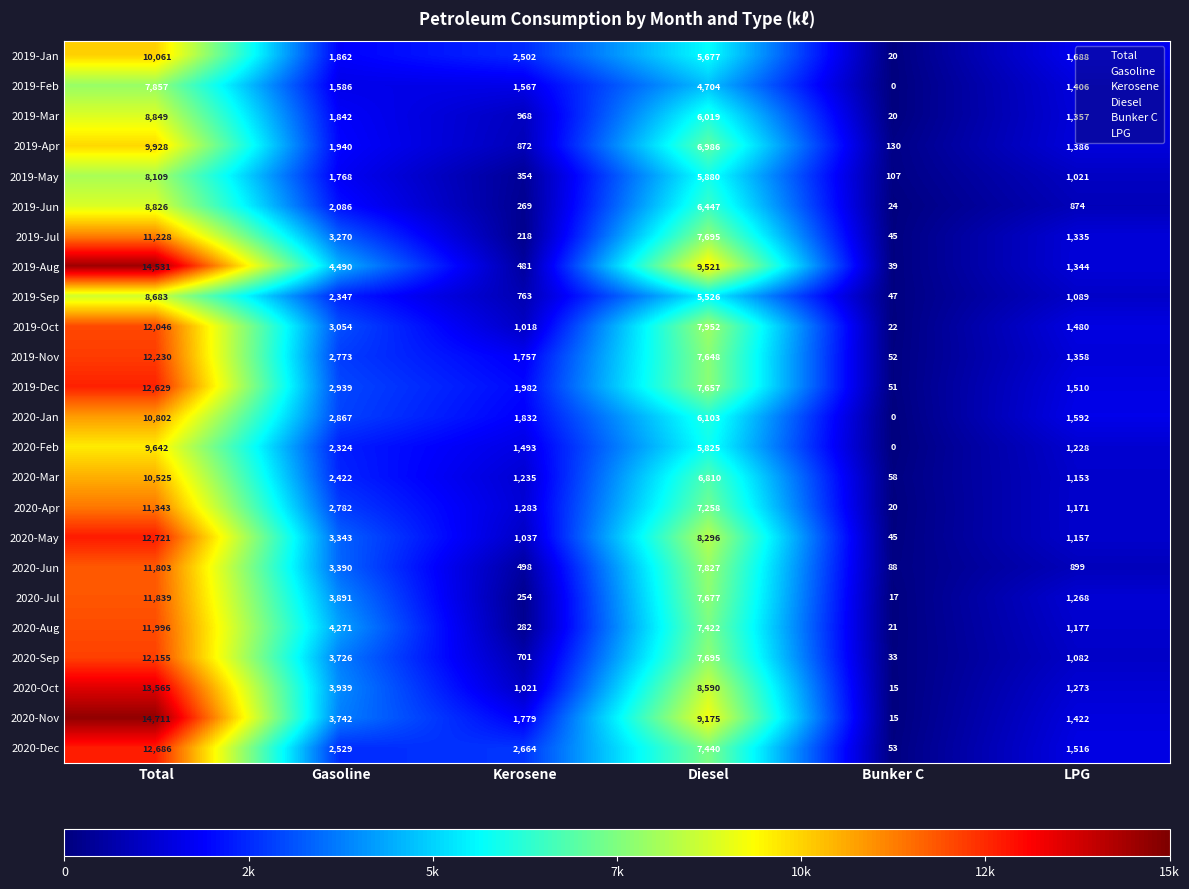

What is the difference between the 2020-Dec values at Diesel and Bunker C?

7387